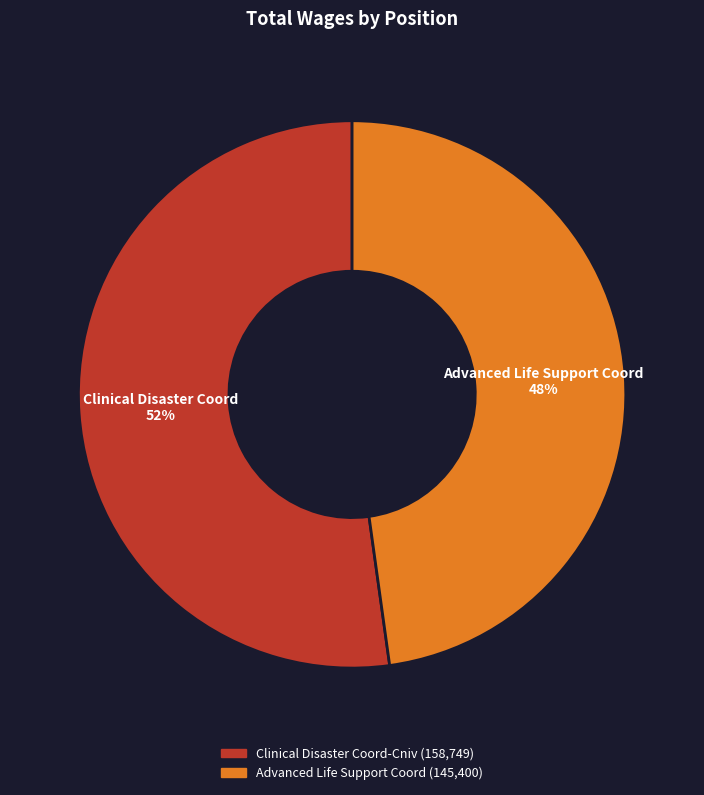

How many slices are in this pie chart?

2